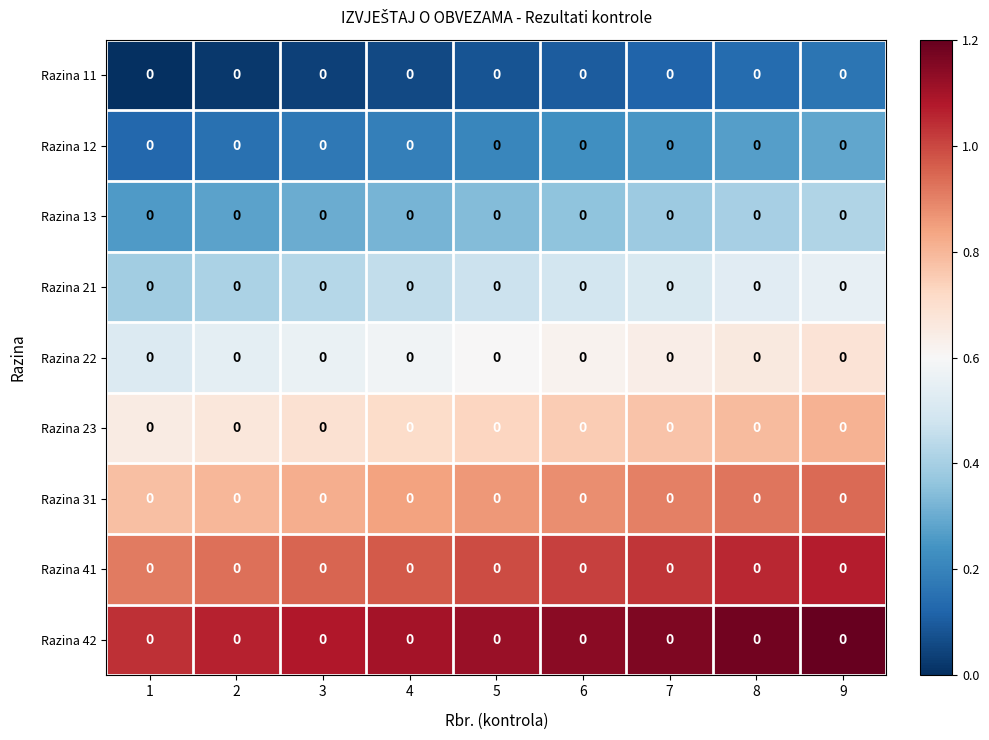

What is the spread (max minus min) of values at 8?

1.0